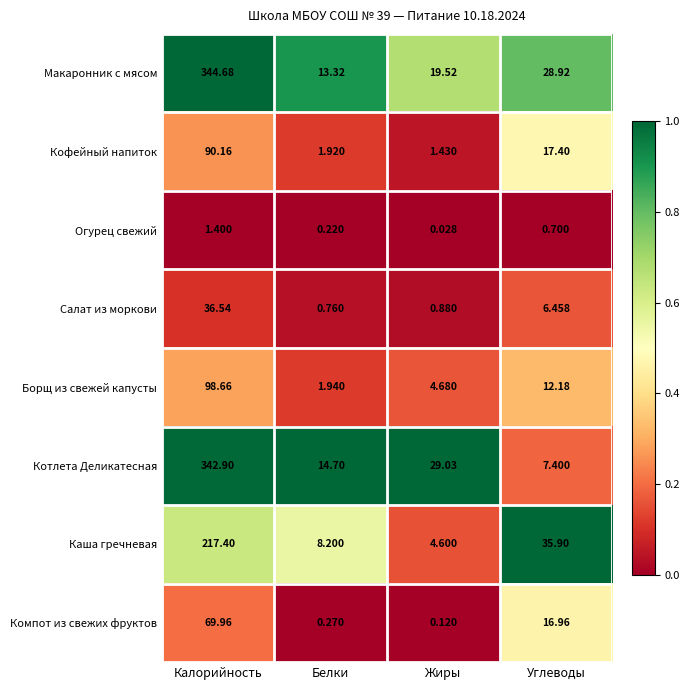

Which category has the lowest value across all series?

Жиры